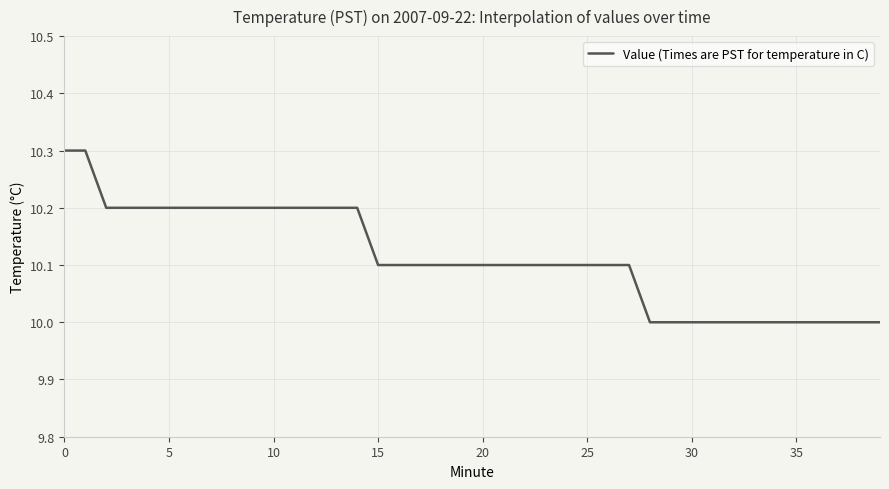

Reading left to right, extract all data points from this chart.

10.3	10.3	10.2	10.2	10.2	10.2	10.2	10.2	10.2	10.2	10.2	10.2	10.2	10.2	10.2	10.1	10.1	10.1	10.1	10.1	10.1	10.1	10.1	10.1	10.1	10.1	10.1	10.1	10.0	10.0	10.0	10.0	10.0	10.0	10.0	10.0	10.0	10.0	10.0	10.0